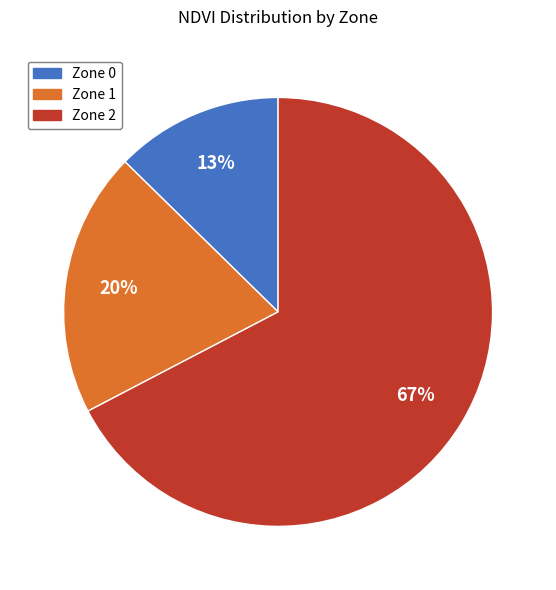

To the nearest percent, what is the average slice percentage?

33%